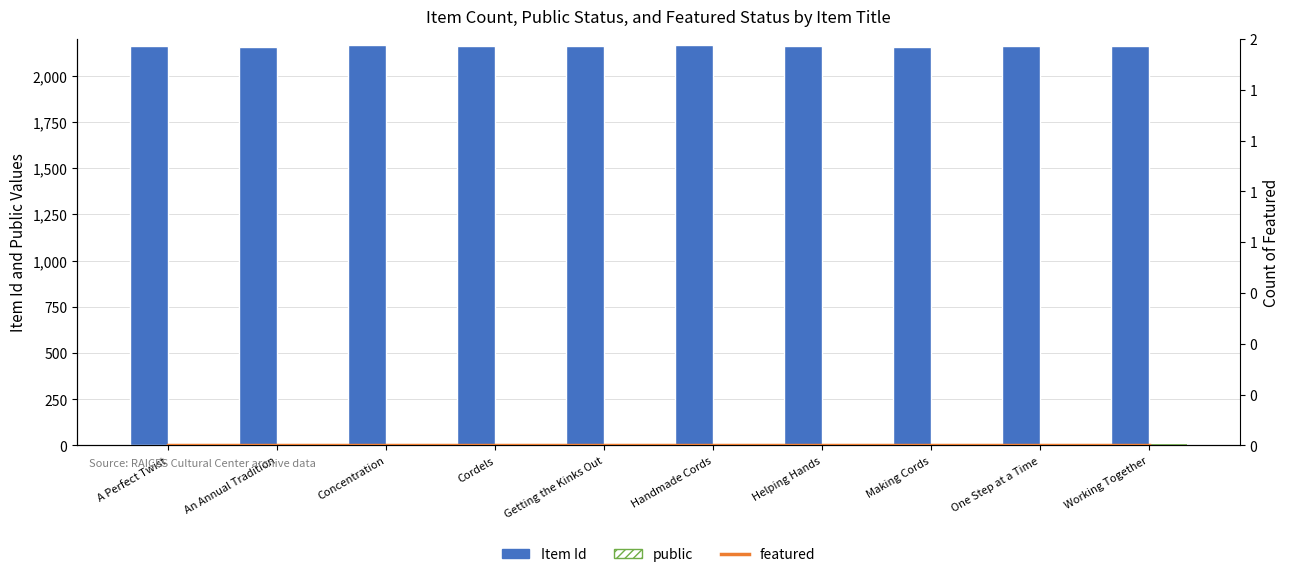

Which series changed the most between Cordels and Helping Hands?

Item Id